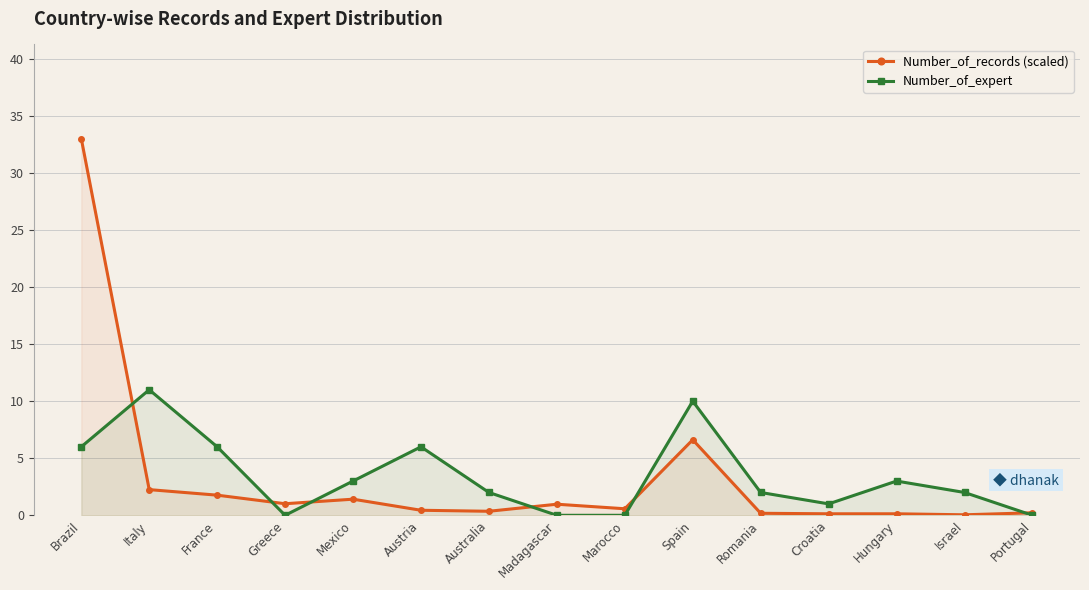

Reading left to right, transcribe all the data shown in this chart.

Number_of_records (scaled): Brazil=33.0	Italy=2.2	France=1.8	Greece=1.0	Mexico=1.4	Austria=0.4	Australia=0.4	Madagascar=1.0	Marocco=0.6	Spain=6.6	Romania=0.2	Croatia=0.1	Hungary=0.1	Israel=0.0	Portugal=0.2
Number_of_expert: Brazil=6.0	Italy=11.0	France=6.0	Greece=0.0	Mexico=3.0	Austria=6.0	Australia=2.0	Madagascar=0.0	Marocco=0.0	Spain=10.0	Romania=2.0	Croatia=1.0	Hungary=3.0	Israel=2.0	Portugal=0.0